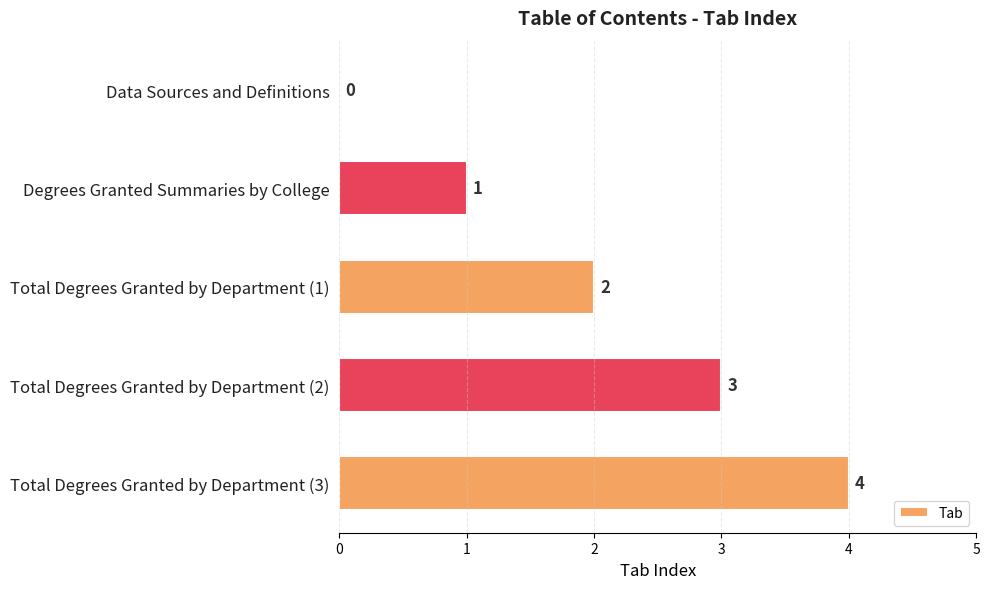

What value does the data have at Total Degrees Granted by Department (3)?

4